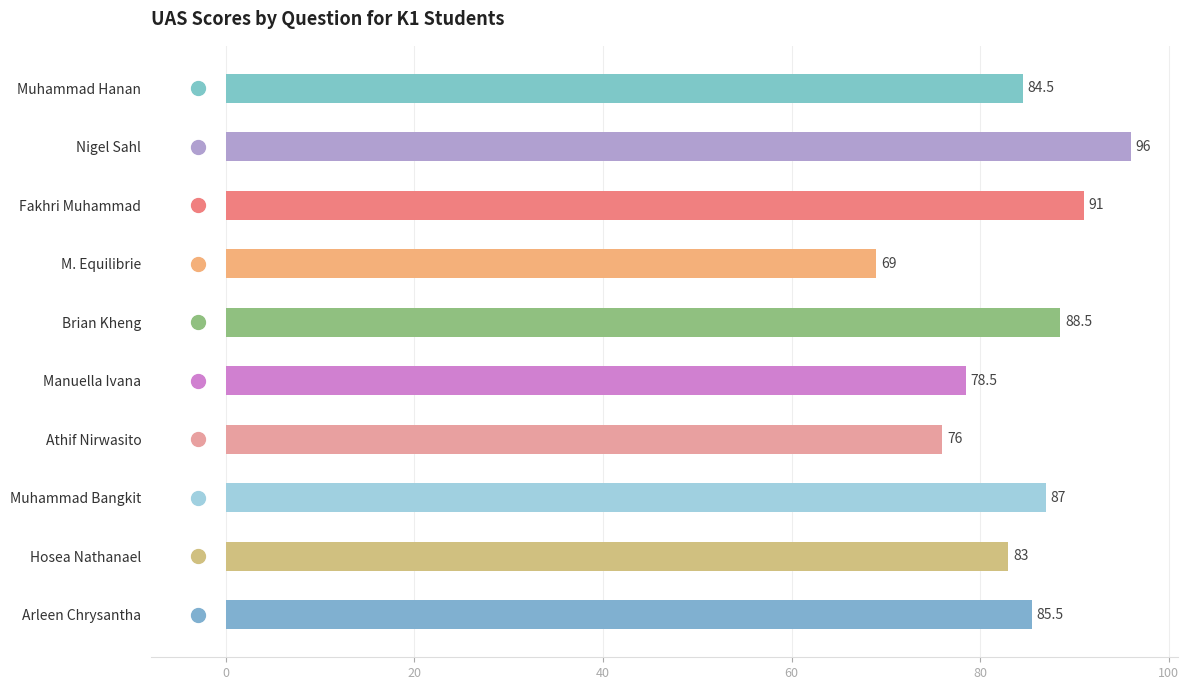

Which has a higher value, Brian Kheng or Muhammad Bangkit?

Brian Kheng